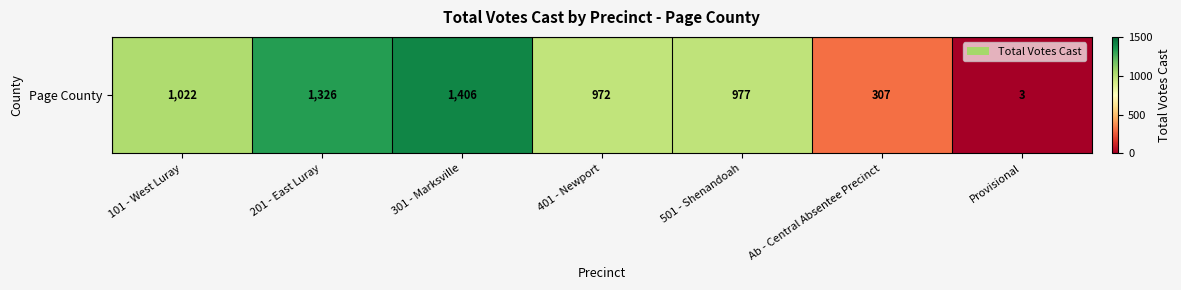

Rank the categories by value from highest to lowest.

301 - Marksville, 201 - East Luray, 101 - West Luray, 501 - Shenandoah, 401 - Newport, Ab - Central Absentee Precinct, Provisional